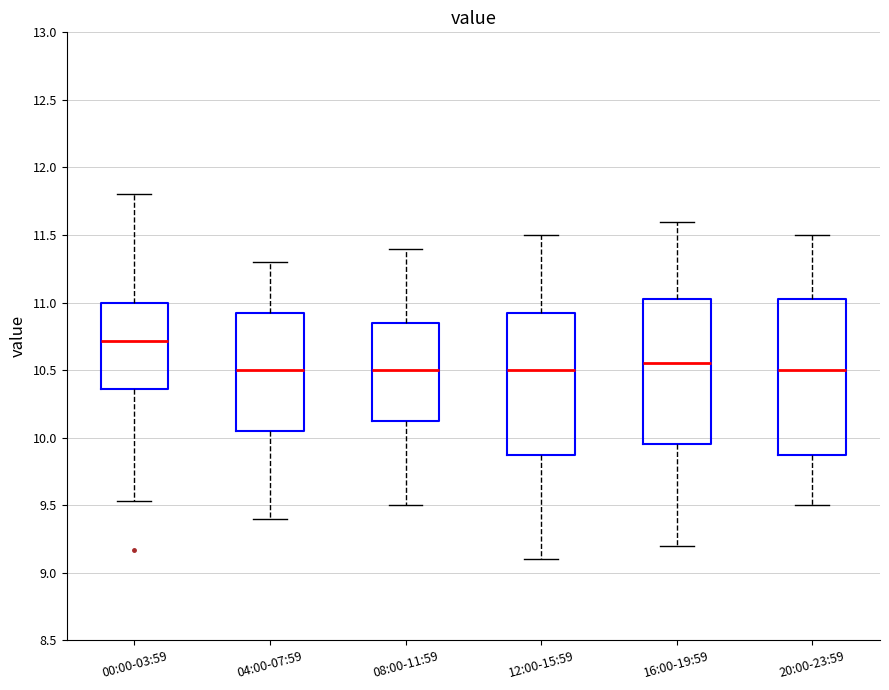

Reading left to right, transcribe this box plot: for each box, give where its median line is, the range the box spans, and where its two whiskers end, as read against the y-axis. The values are not printed on the chart, so give them approximately, as read against the axis.

00:00-03:59: median 10.70, box 10.35 to 11.00, whiskers 9.55 to 11.80
04:00-07:59: median 10.50, box 10.05 to 10.95, whiskers 9.40 to 11.30
08:00-11:59: median 10.50, box 10.15 to 10.85, whiskers 9.50 to 11.40
12:00-15:59: median 10.50, box 9.90 to 10.95, whiskers 9.10 to 11.50
16:00-19:59: median 10.55, box 9.95 to 11.05, whiskers 9.20 to 11.60
20:00-23:59: median 10.50, box 9.90 to 11.05, whiskers 9.50 to 11.50